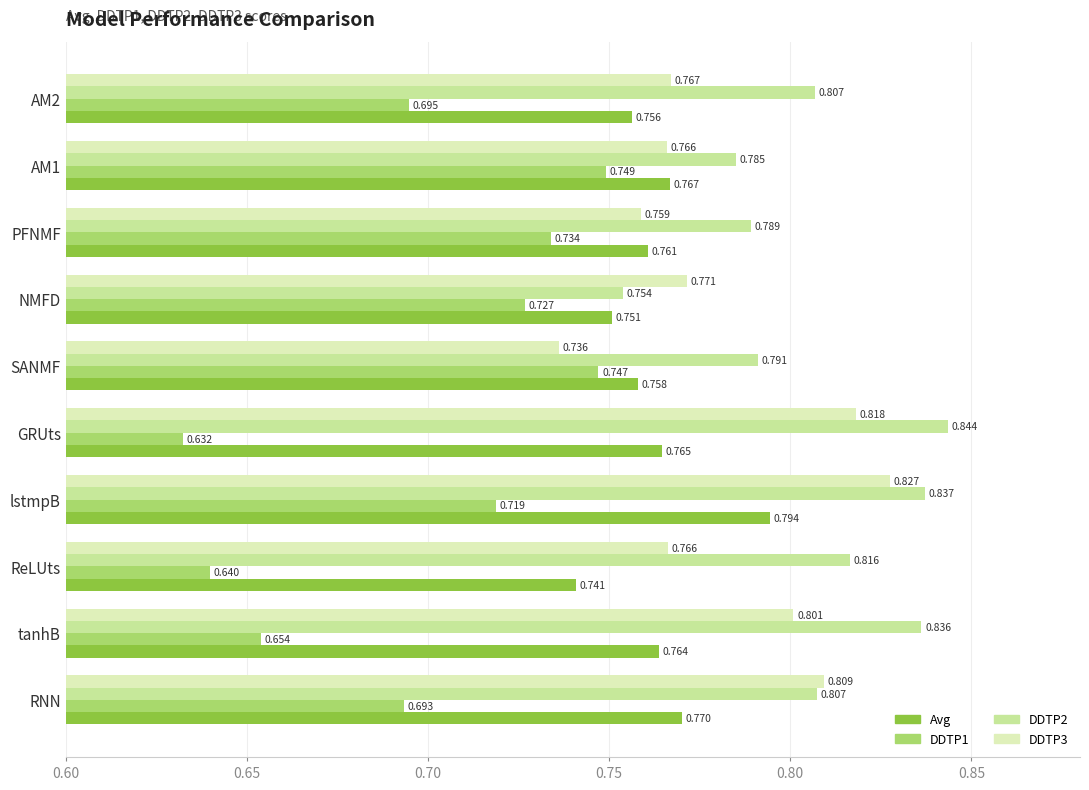

Which category has the highest value in the DDTP2 series?

GRUts